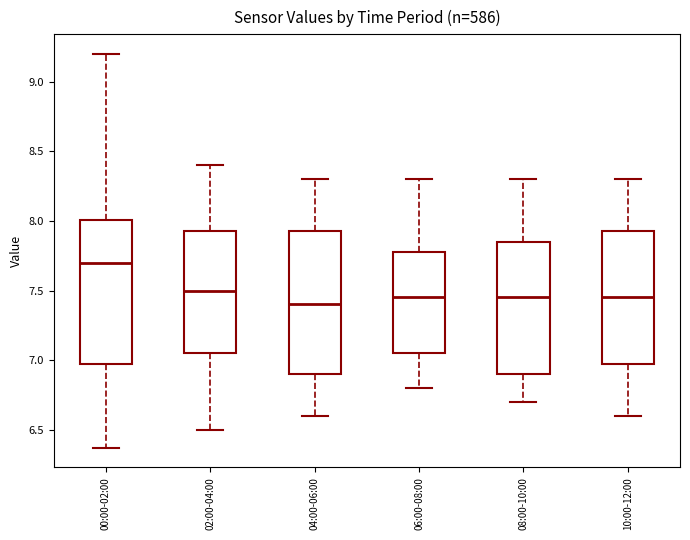

Which box has the highest median line?

00:00-02:00